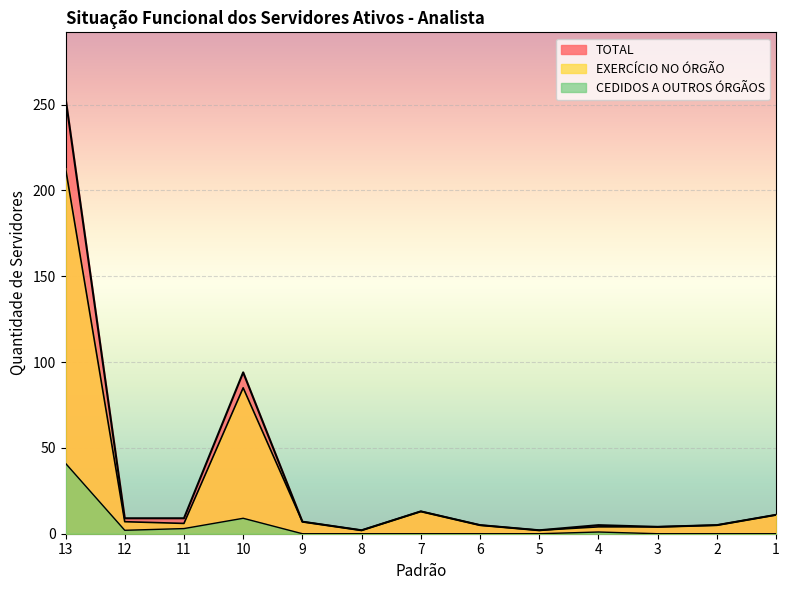

How many data points in EXERCÍCIO NO ÓRGÃO are less than 6?

6